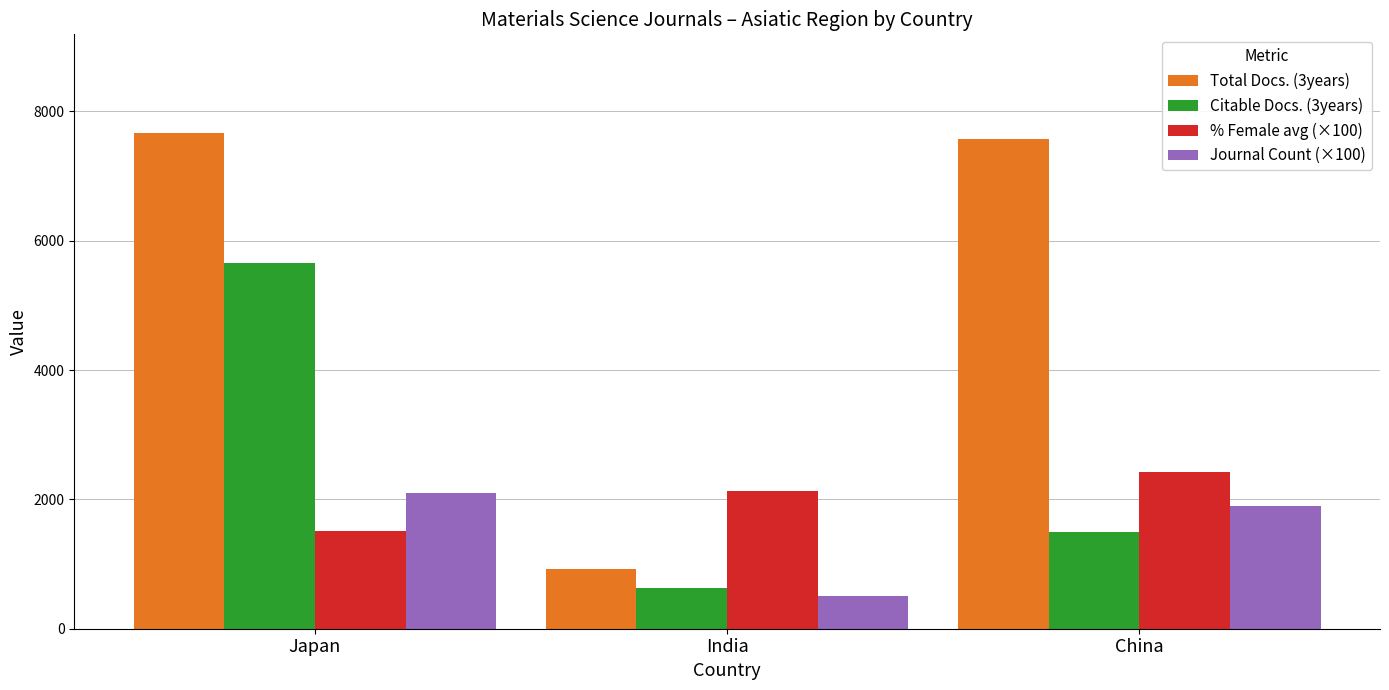

List the labels in order of Journal Count (×100) value, smallest first.

India, China, Japan